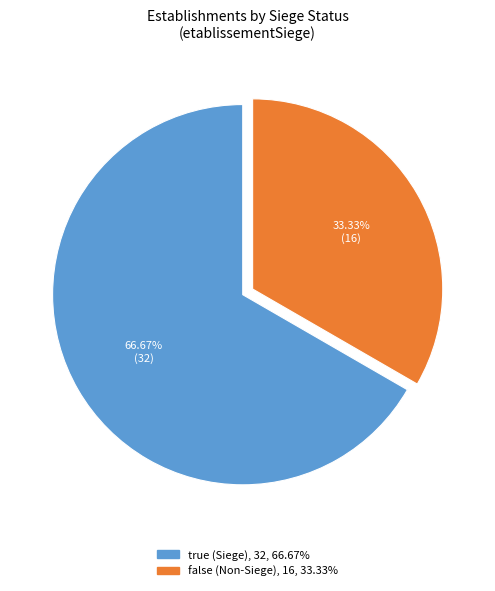

The false slice represents 46% of the pie. True or false?

False